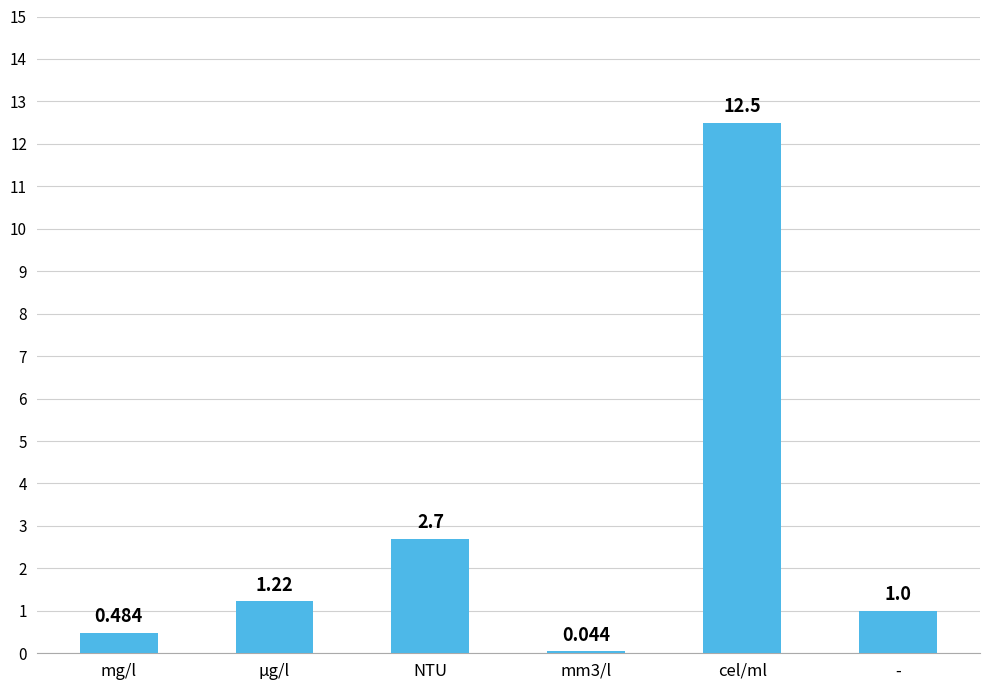

What is the average value?

3.0